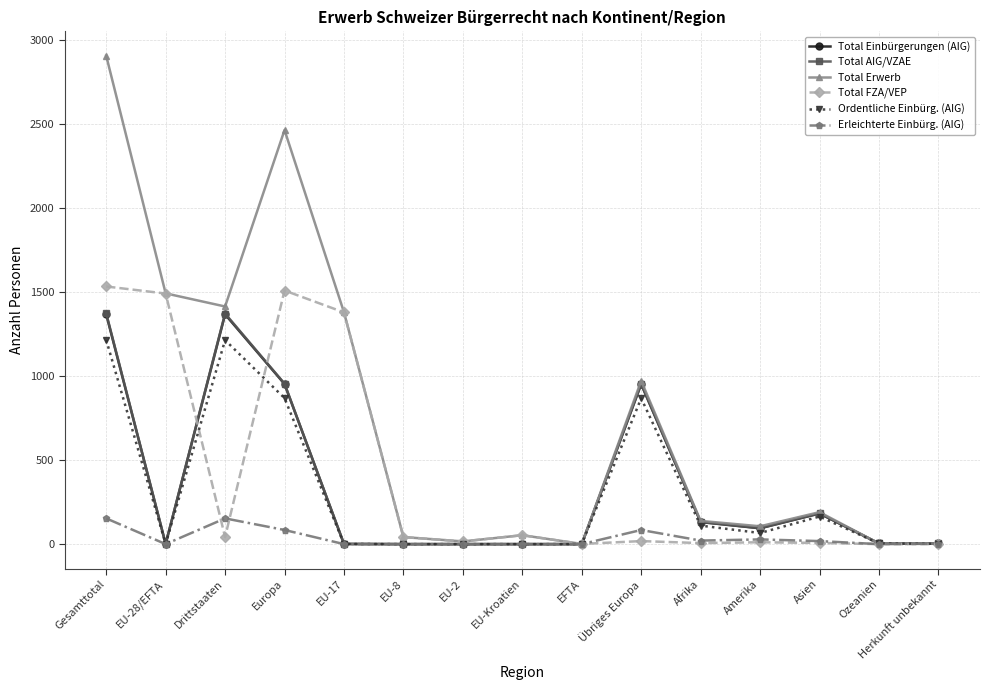

How many values in the Total FZA/VEP series are below 18?

7